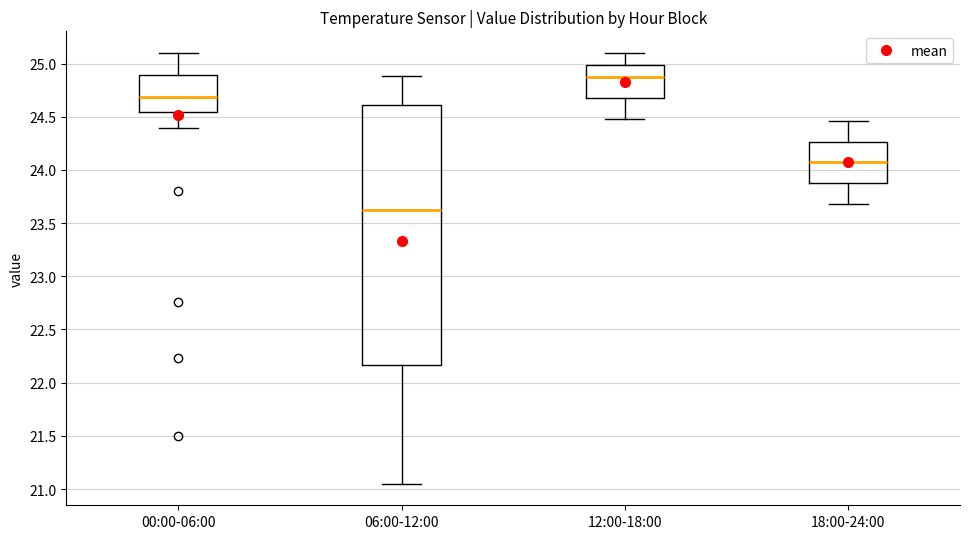

Reading left to right, transcribe this box plot: for each box, give where its median line is, the range the box spans, and where its two whiskers end, as read against the y-axis. The values are not printed on the chart, so give them approximately, as read against the axis.

00:00-06:00: median 24.70, box 24.55 to 24.90, whiskers 24.40 to 25.10
06:00-12:00: median 23.65, box 22.15 to 24.60, whiskers 21.05 to 24.90
12:00-18:00: median 24.85, box 24.70 to 25.00, whiskers 24.50 to 25.10
18:00-24:00: median 24.05, box 23.90 to 24.25, whiskers 23.70 to 24.45